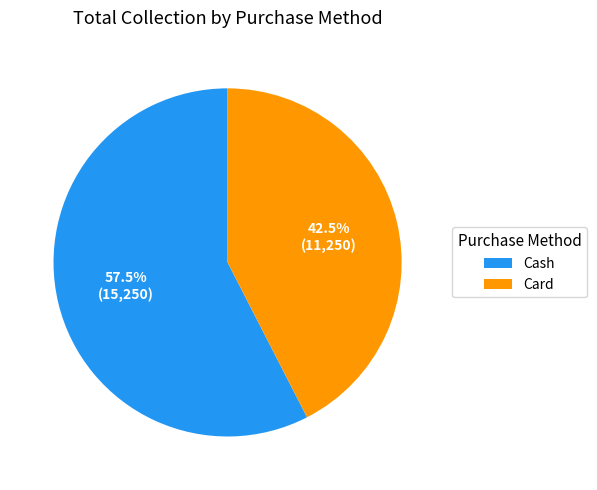

Rank the categories by value from highest to lowest.

Cash, Card